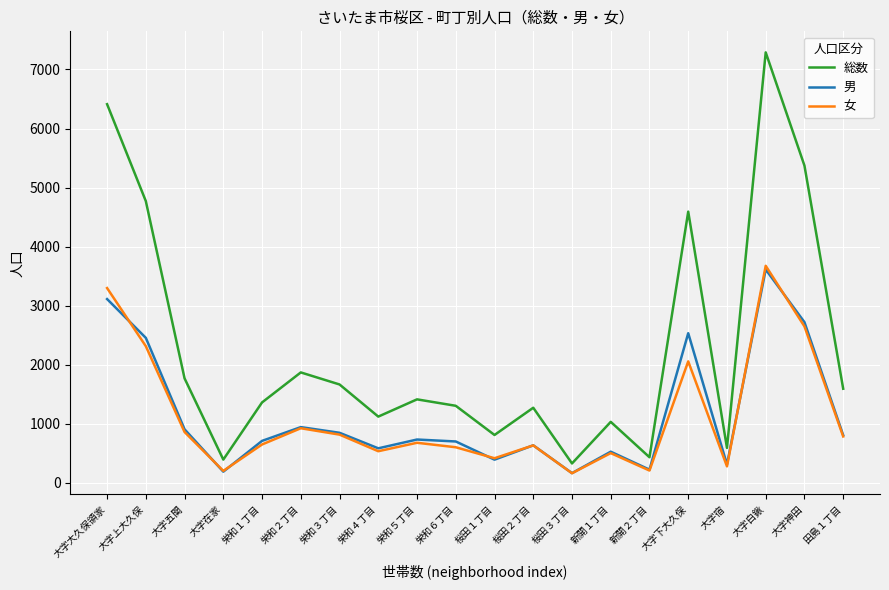

Count the number of categories in the chart.

20